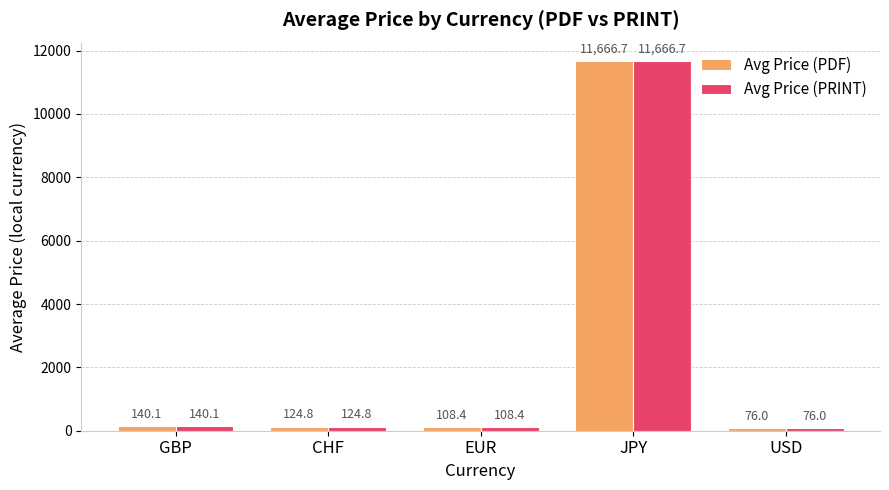

At which category is the sum across all series the highest?

JPY